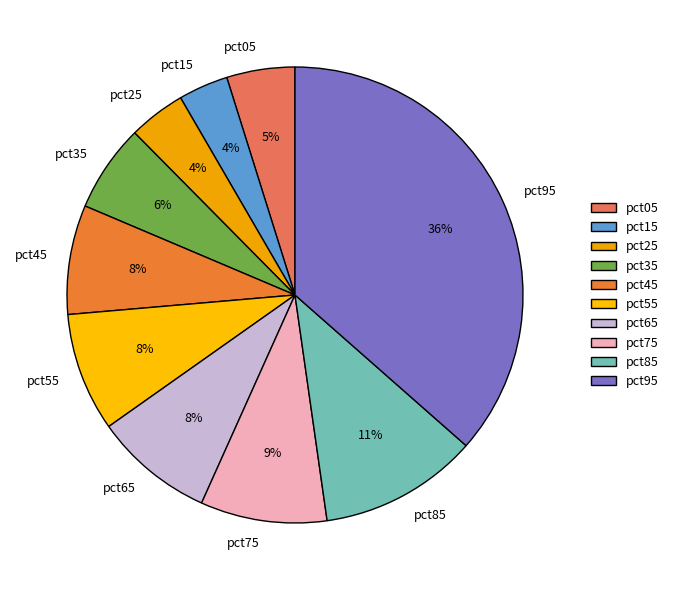

Which slice is the largest?

pct95